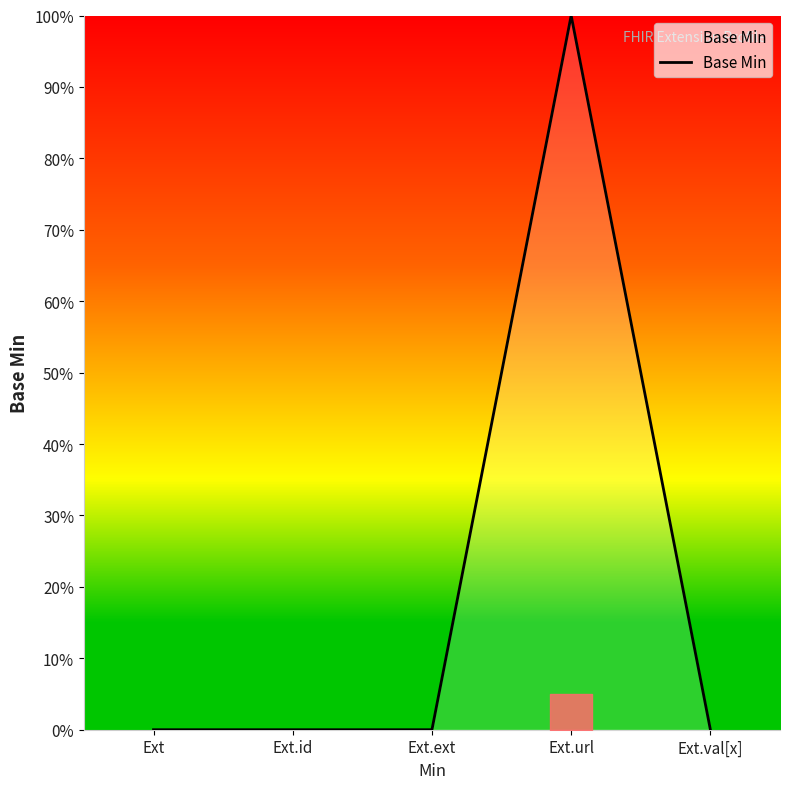

True or false: the data has more than 1 interior local peaks.

False